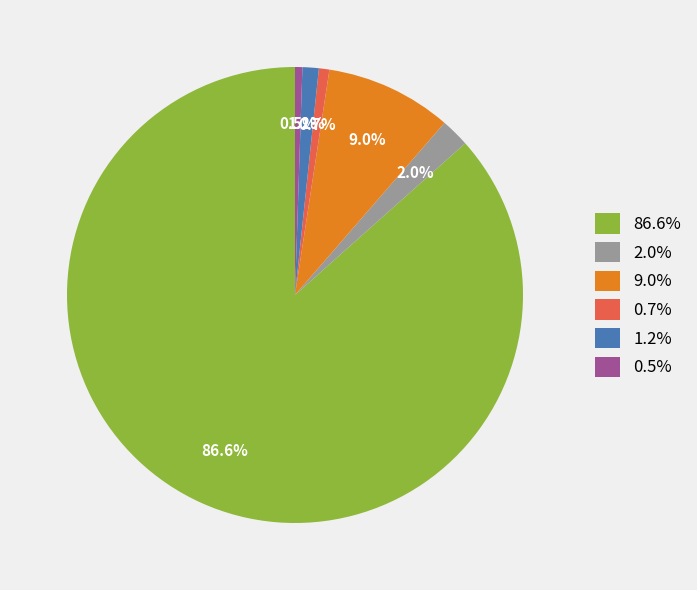

Which has a higher value, 2.0% or 1.2%?

2.0%